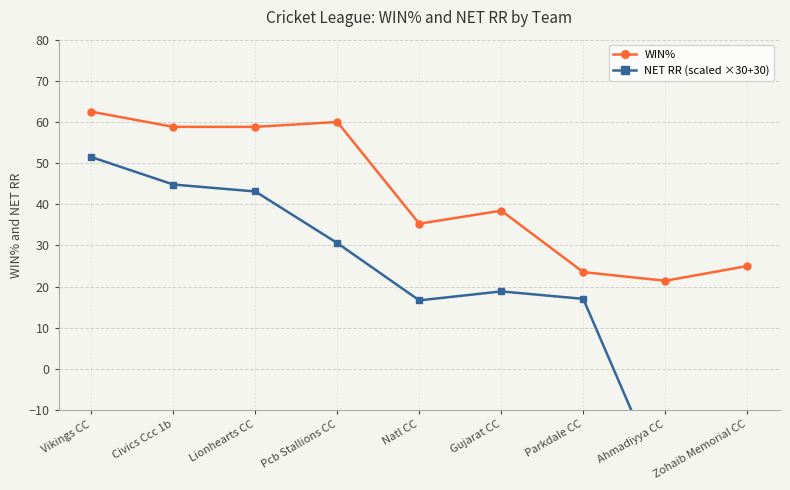

Where is the first local maximum for NET RR (scaled ×30+30)?

Gujarat CC